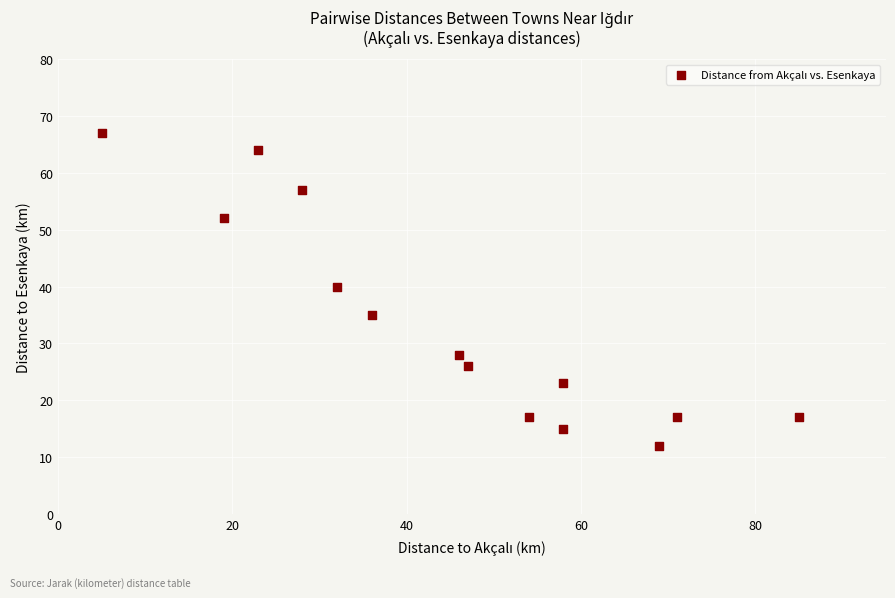

What Y value in the scatter plot is closest to 39?

40